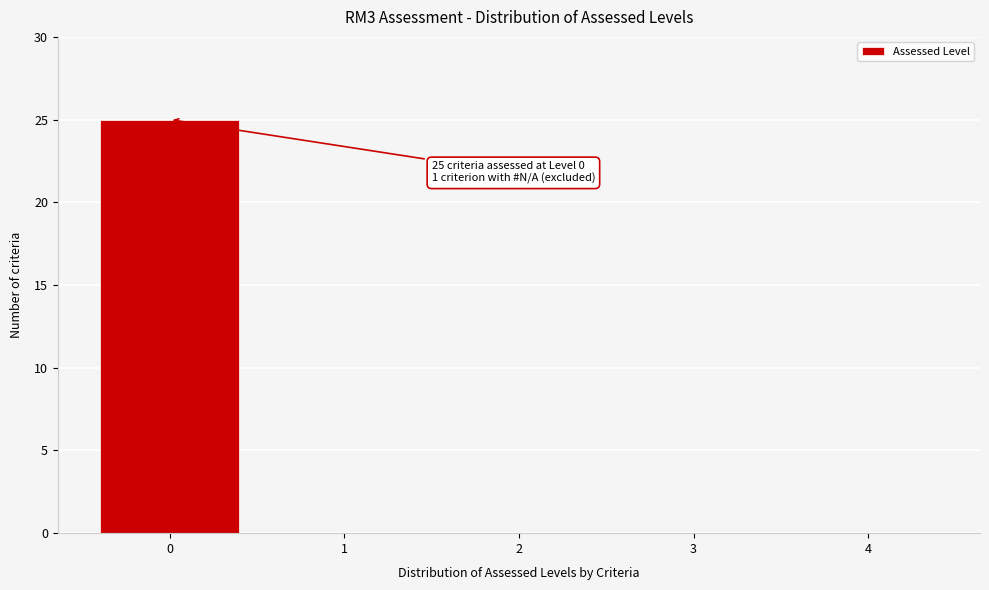

Which range on the x-axis has the tallest bar?

-0.5 to 0.5